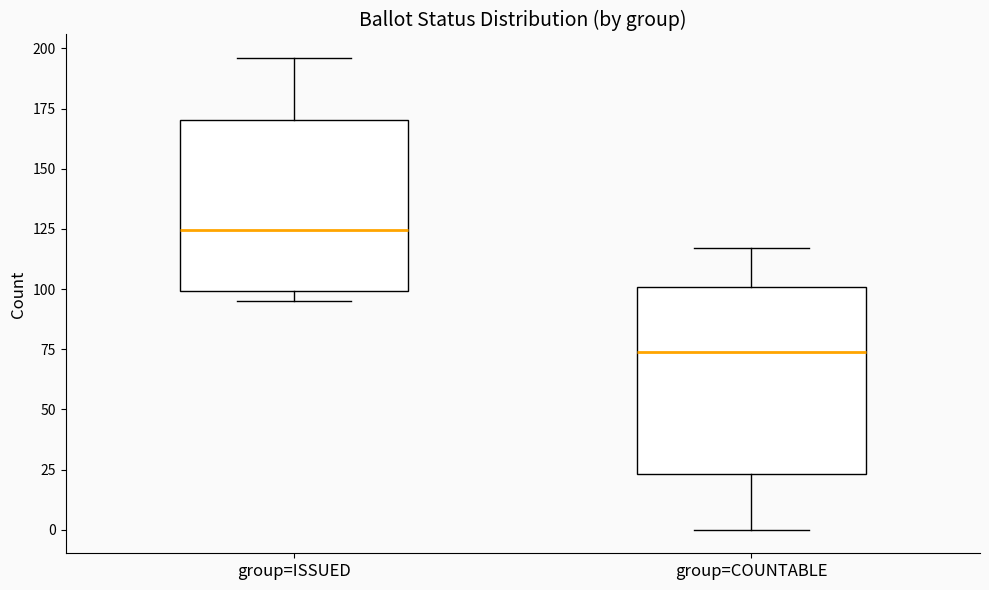

Reading left to right, transcribe this box plot: for each box, give where its median line is, the range the box spans, and where its two whiskers end, as read against the y-axis. The values are not printed on the chart, so give them approximately, as read against the axis.

group=ISSUED: median 125, box 100 to 170, whiskers 95 to 195
group=COUNTABLE: median 75, box 25 to 100, whiskers 0 to 115